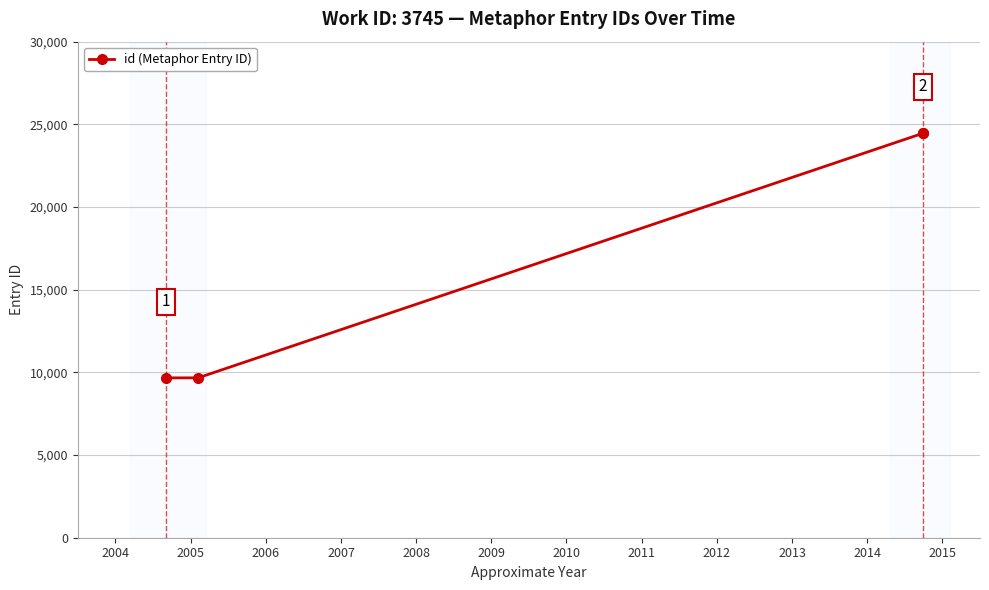

True or false: the data has more than 2 interior local peaks.

False